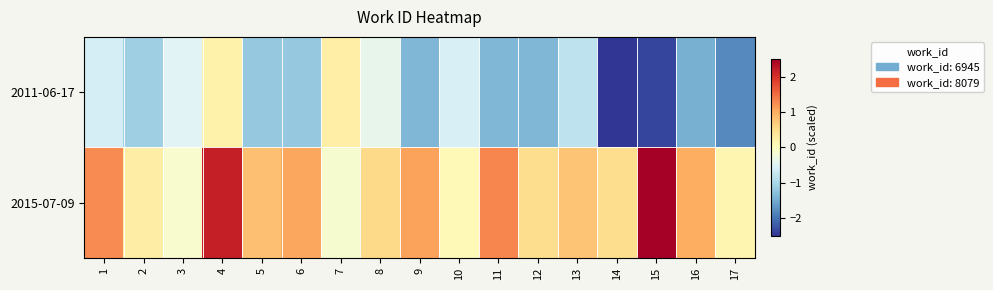

Reading right to left, extract all data points from this chart.

2011-06-17: 17=-1.8	16=-1.4	15=-2.4	14=-2.5	13=-0.8	12=-1.4	11=-1.4	10=-0.6	9=-1.4	8=-0.4	7=0.3	6=-1.2	5=-1.2	4=0.2	3=-0.5	2=-1.1	1=-0.6
2015-07-09: 17=0.2	16=1.0	15=2.5	14=0.5	13=0.8	12=0.5	11=1.3	10=0.1	9=1.1	8=0.6	7=-0.1	6=1.1	5=0.8	4=2.2	3=-0.1	2=0.3	1=1.3